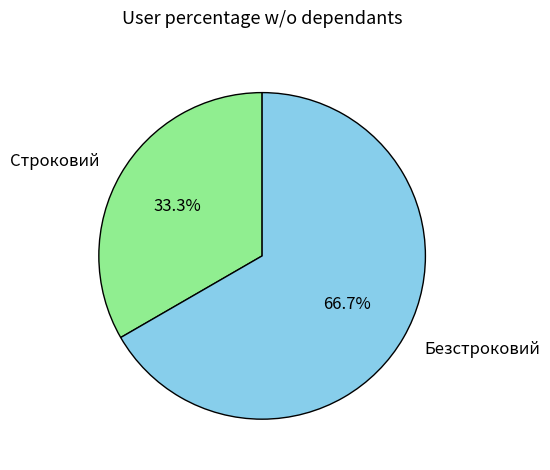

To the nearest percent, what is the combined percentage of Строковий and Безстроковий?

100%